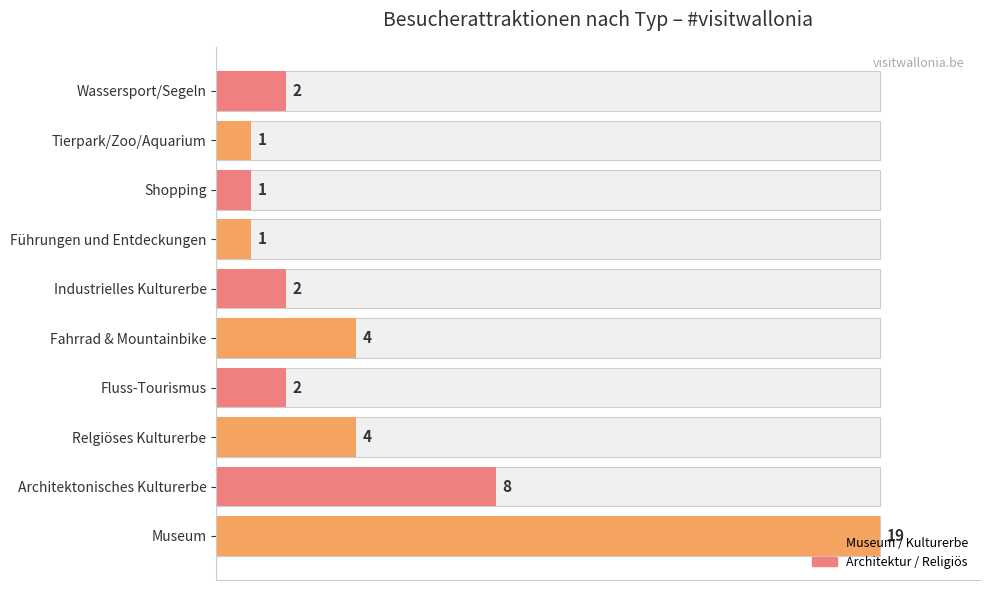

The value at Relgiöses Kulturerbe is 37.3. True or false?

False